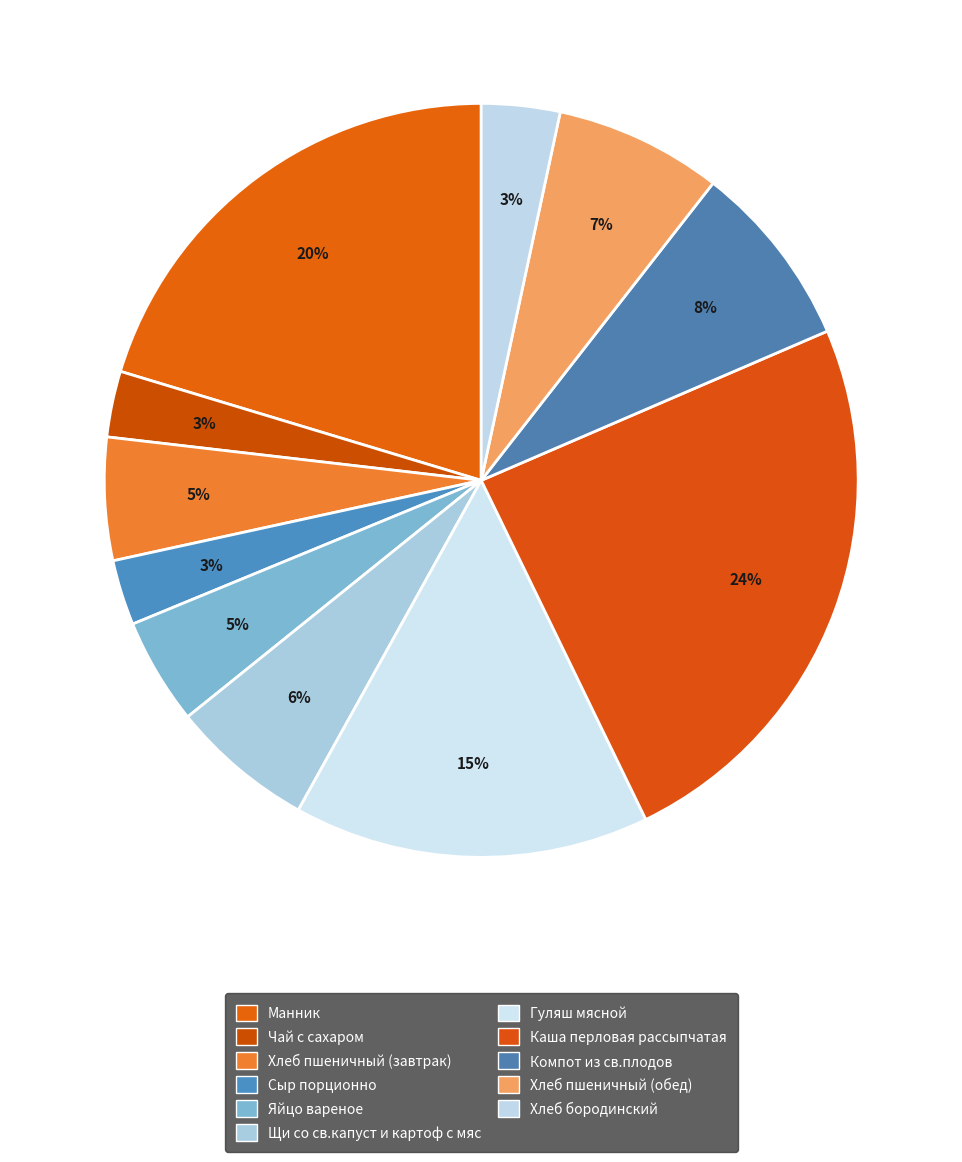

Count the number of slices in the pie.

11